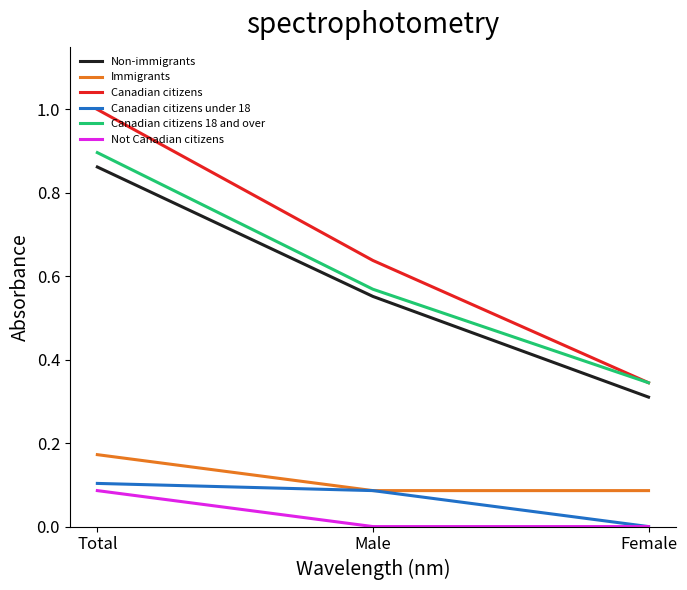

Which series has the largest total across all categories?

Canadian citizens